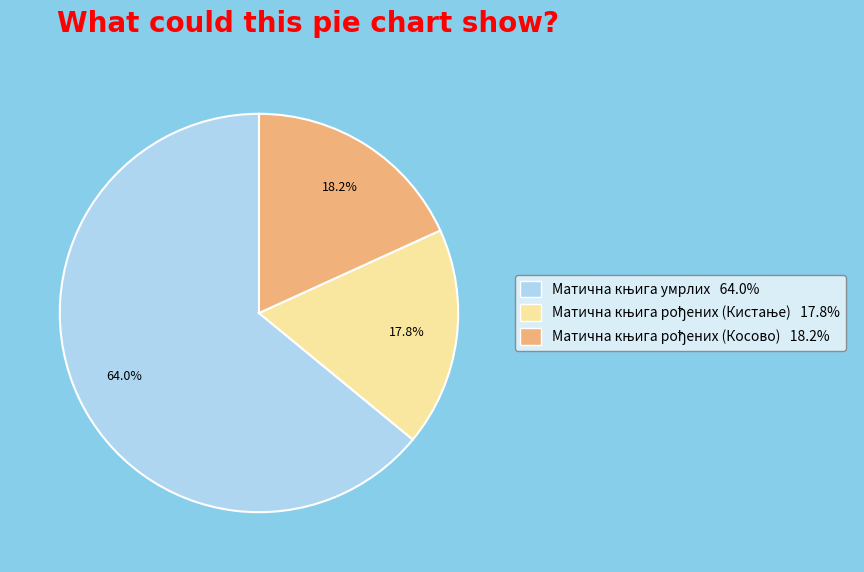

Is there a majority slice in this chart?

Yes